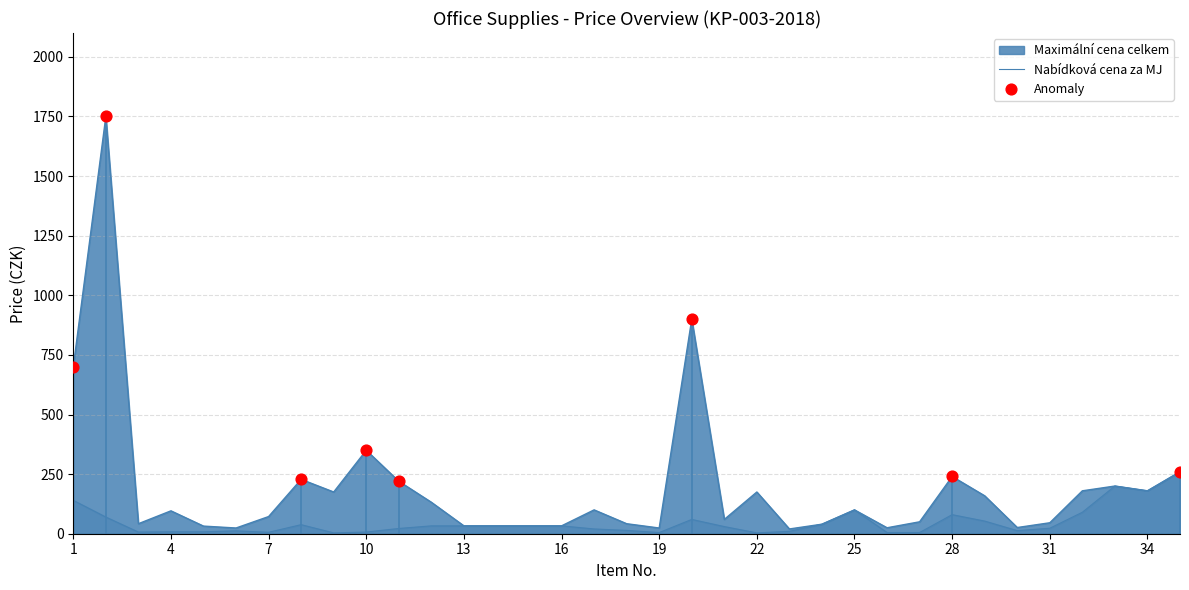

Is the value of Nabídková cena za MJ at 16 greater than the value of Maximální cena celkem at 31?

No